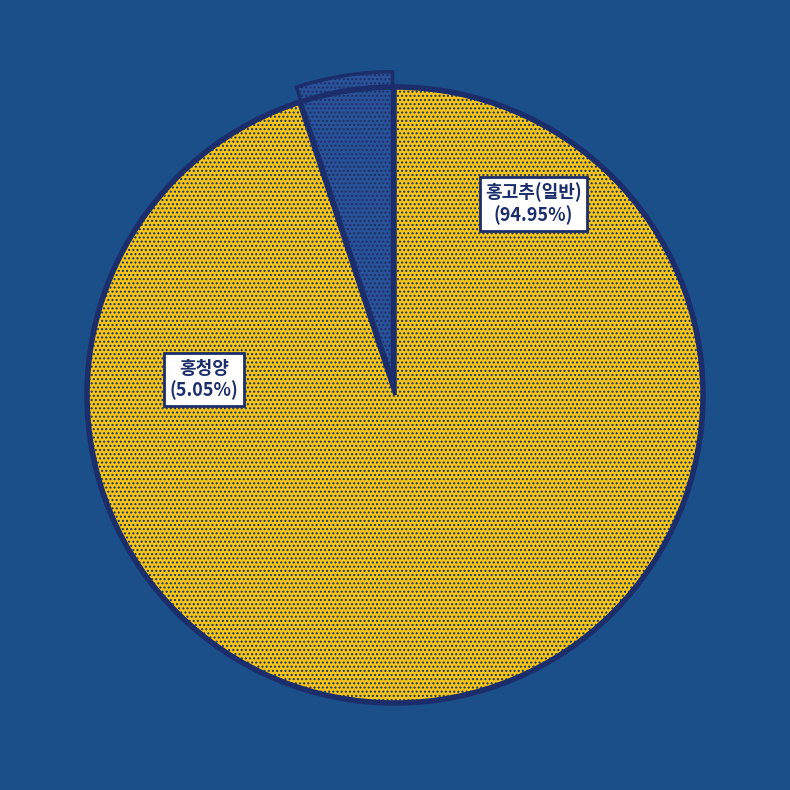

Does 홍청양 account for over 50% of the chart?

No